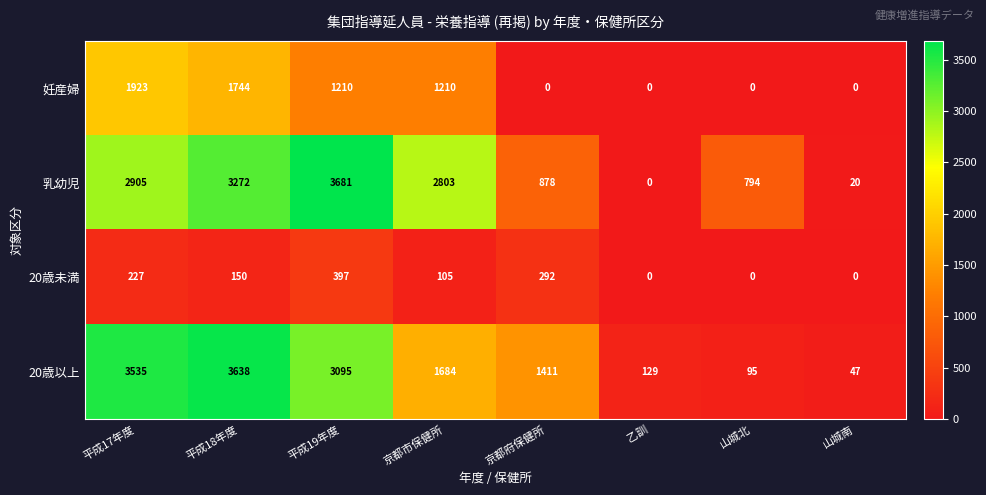

Which category has the highest value in the 妊産婦 series?

平成17年度